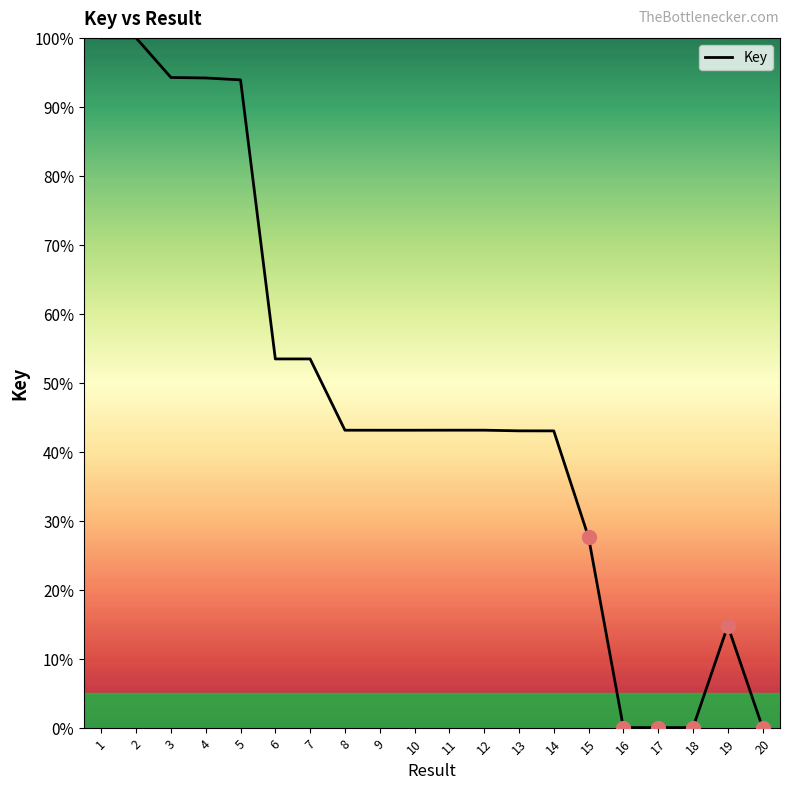

What is the maximum value shown in the chart?

100.0